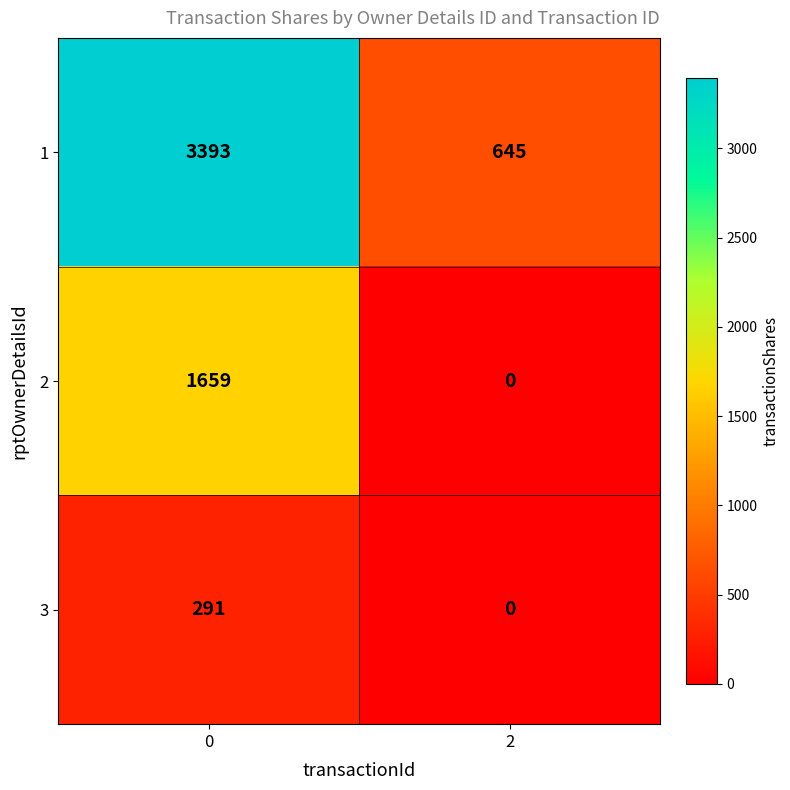

List the labels in order of 3 value, smallest first.

2, 0